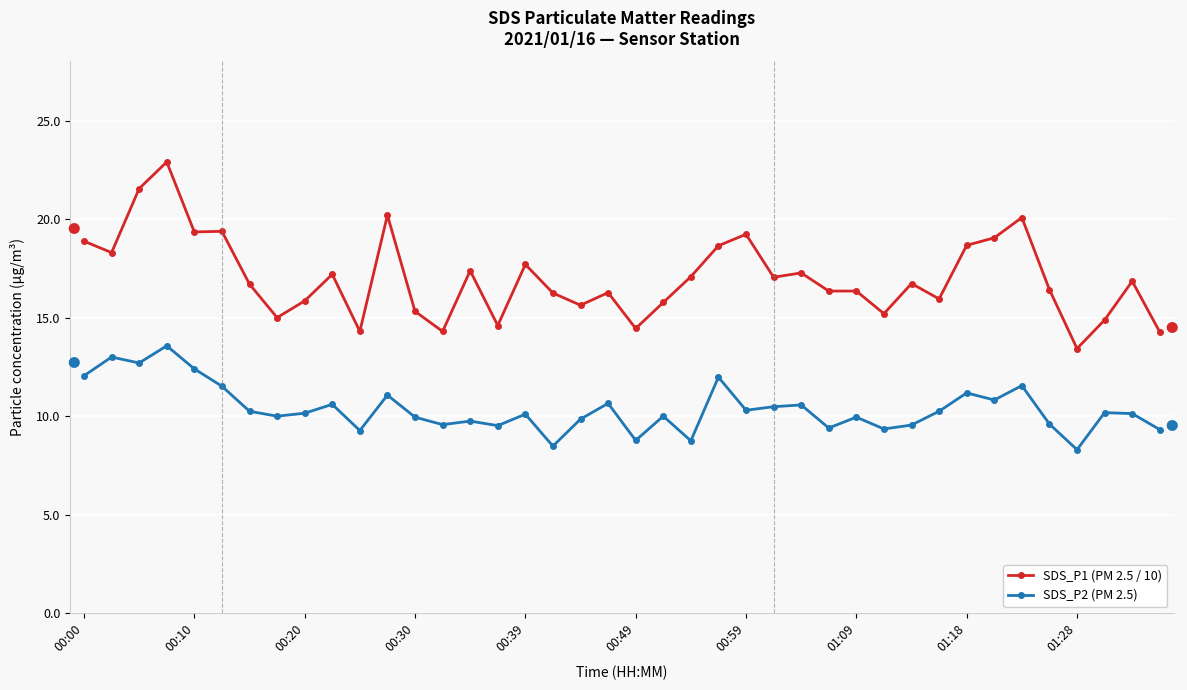

How many distinct data groups are displayed?

2